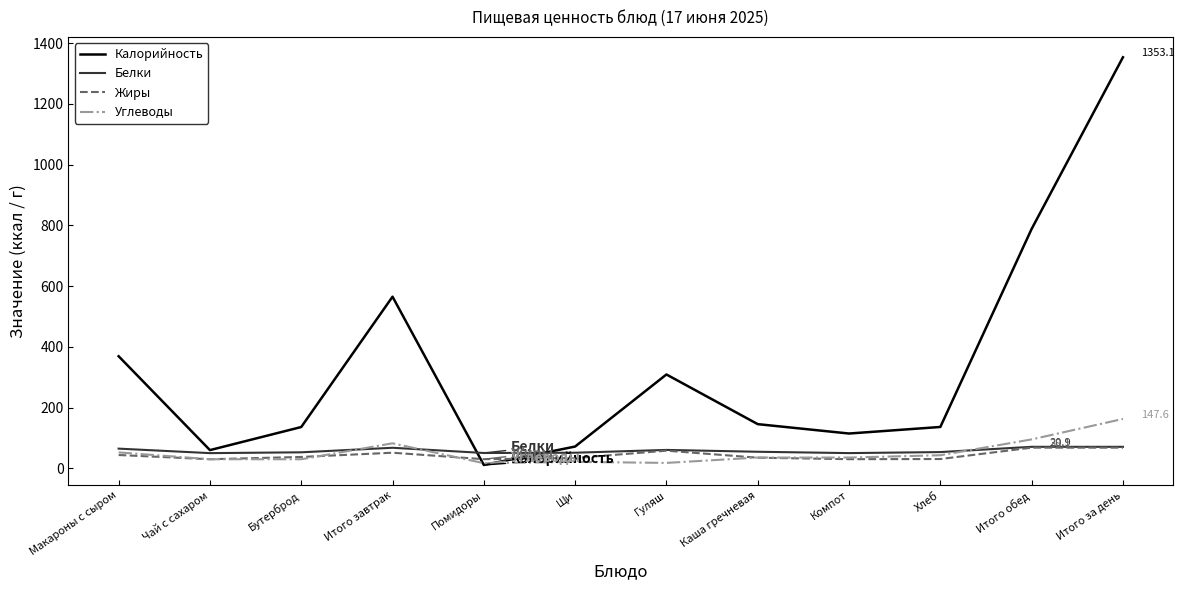

How many lines are shown in the chart?

4